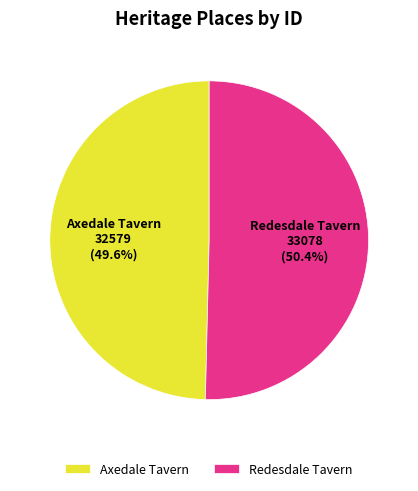

What is the largest slice in the pie chart?

Redesdale Tavern